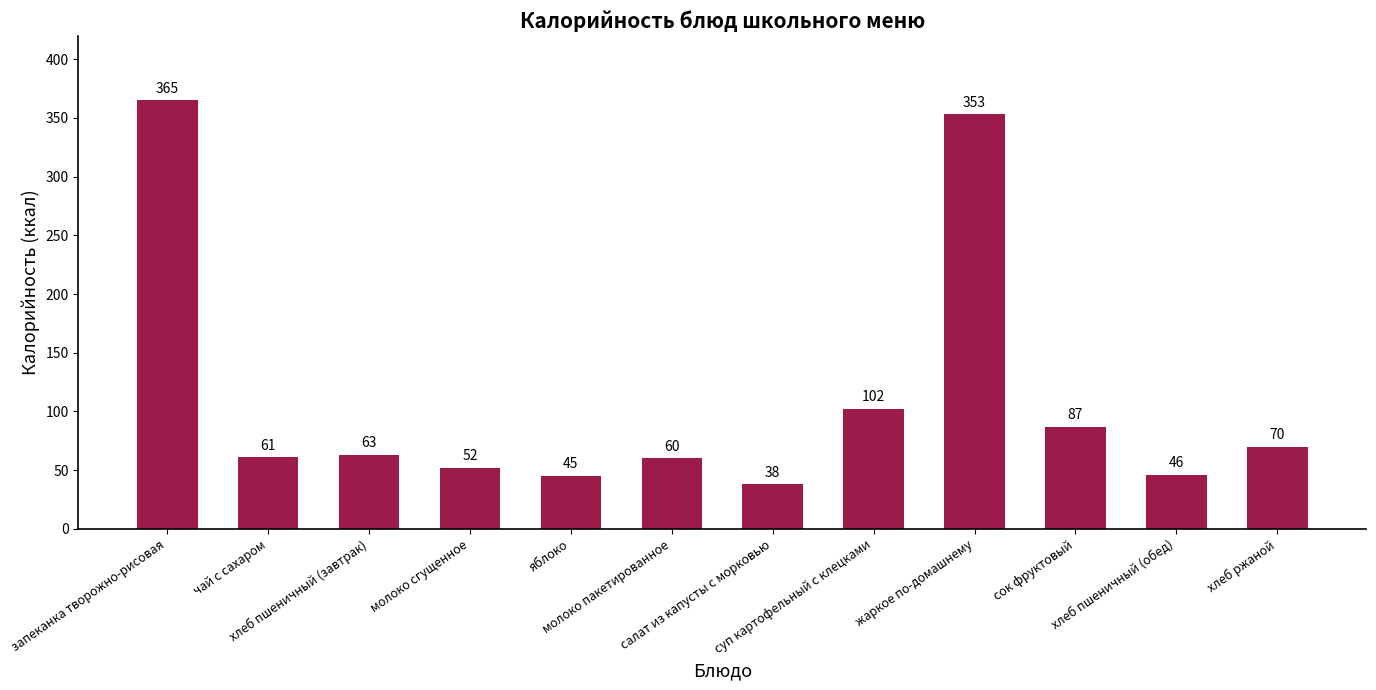

Which label corresponds to the largest value in the chart?

запеканка творожно-рисовая